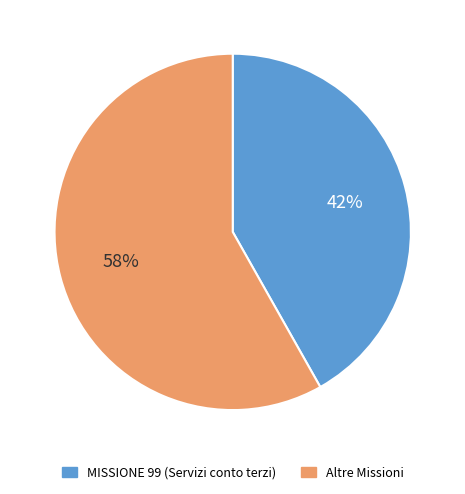

To the nearest percent, what is the difference between the largest and smallest slice percentages?

16%